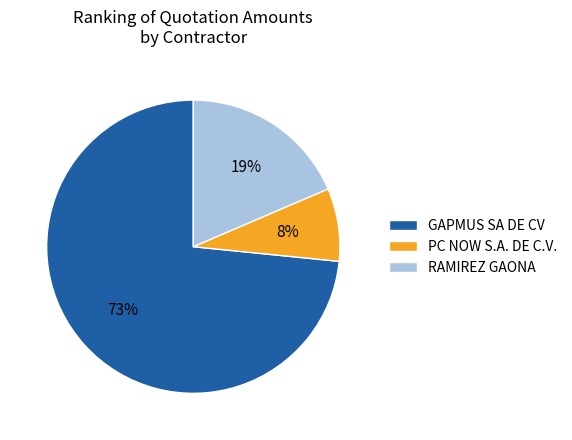

How many segments does this pie chart have?

3